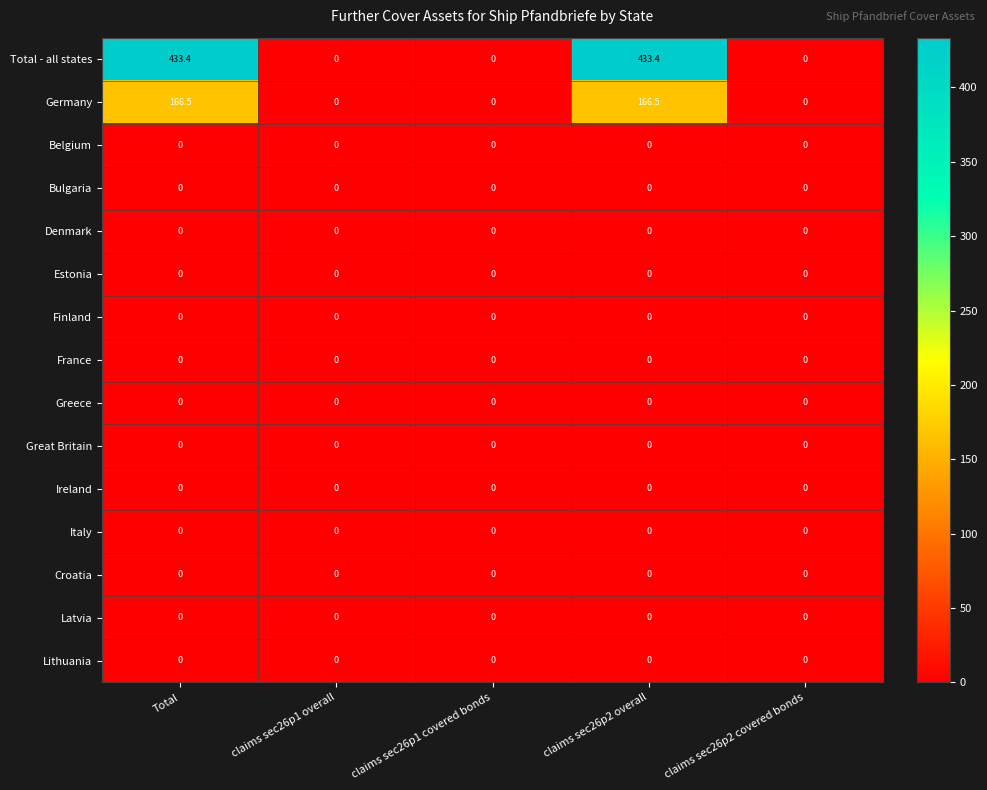

What is the greatest value displayed?

433.4